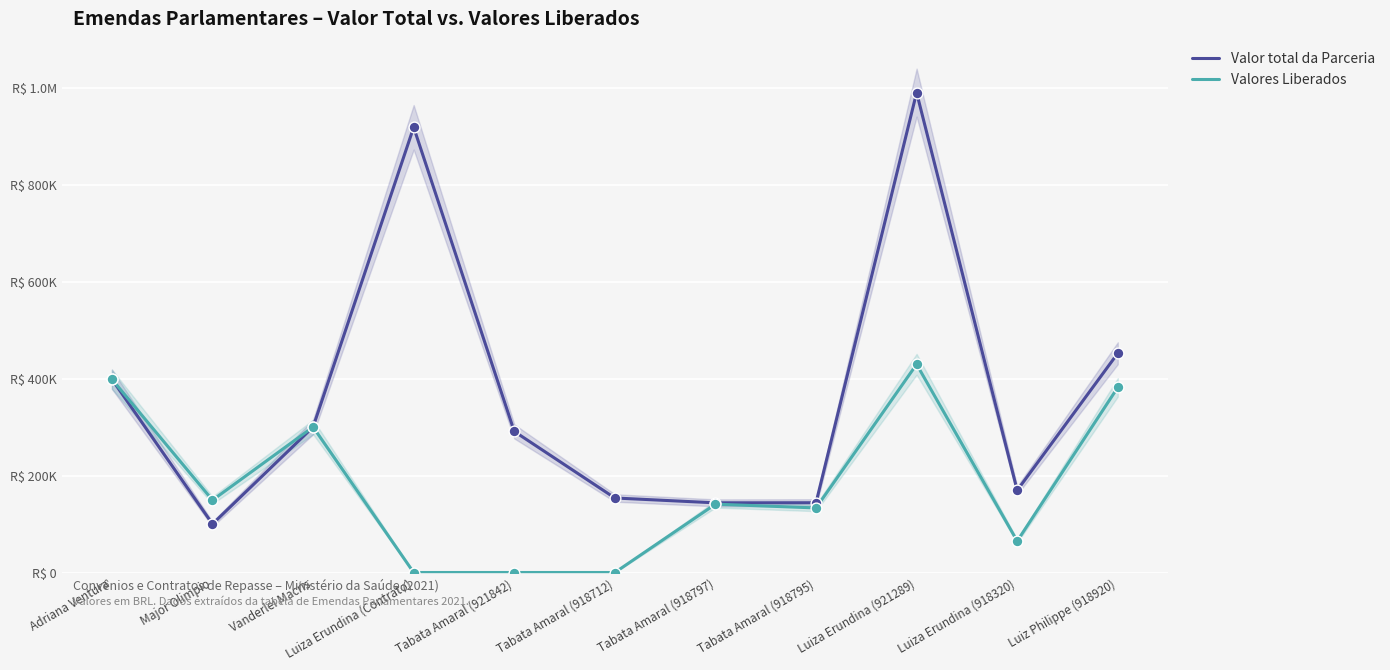

What are all the series names shown in the legend?

Valor total da Parceria, Valores Liberados